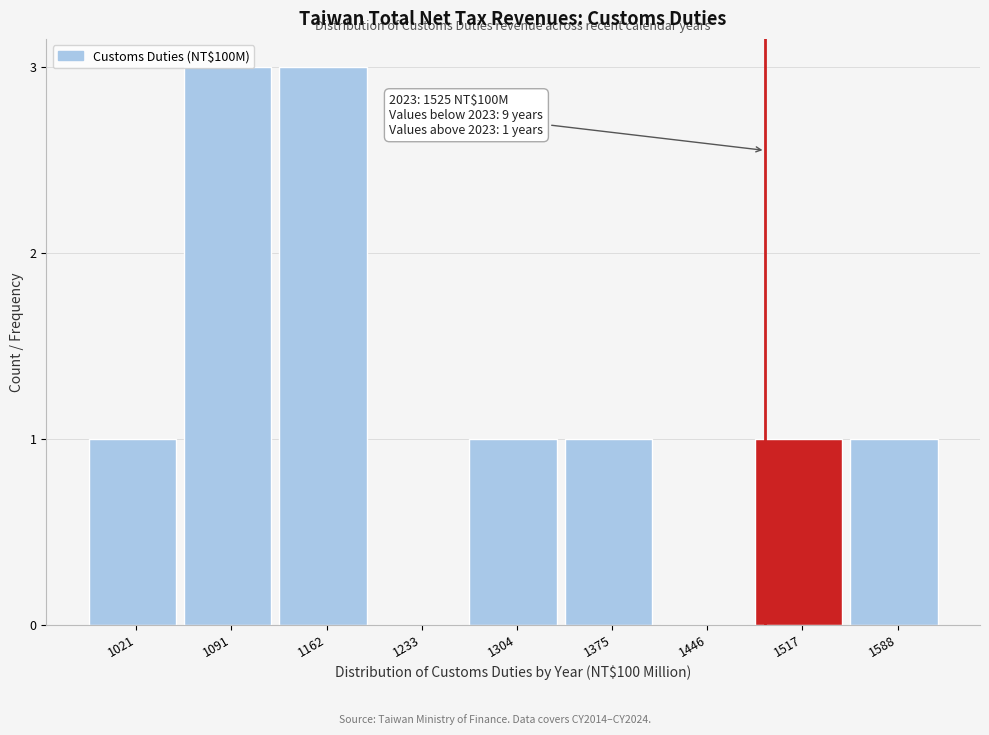

What is the greatest value displayed?

3